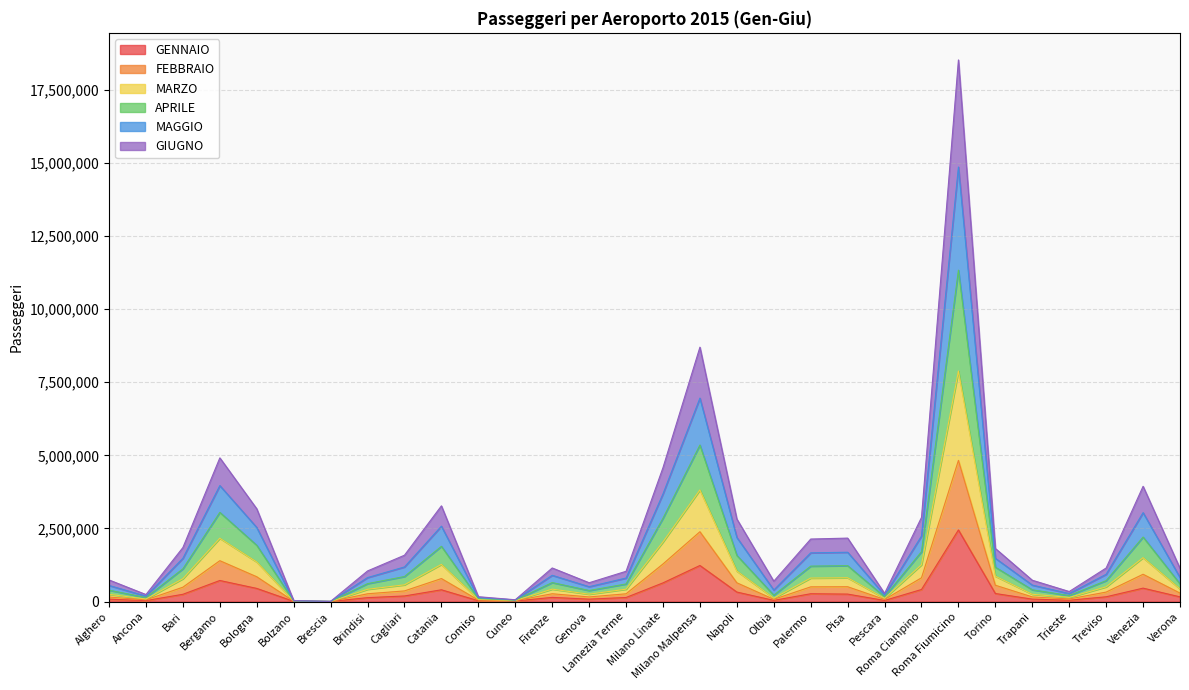

What is the total value across all series at Roma Ciampino?

2876720